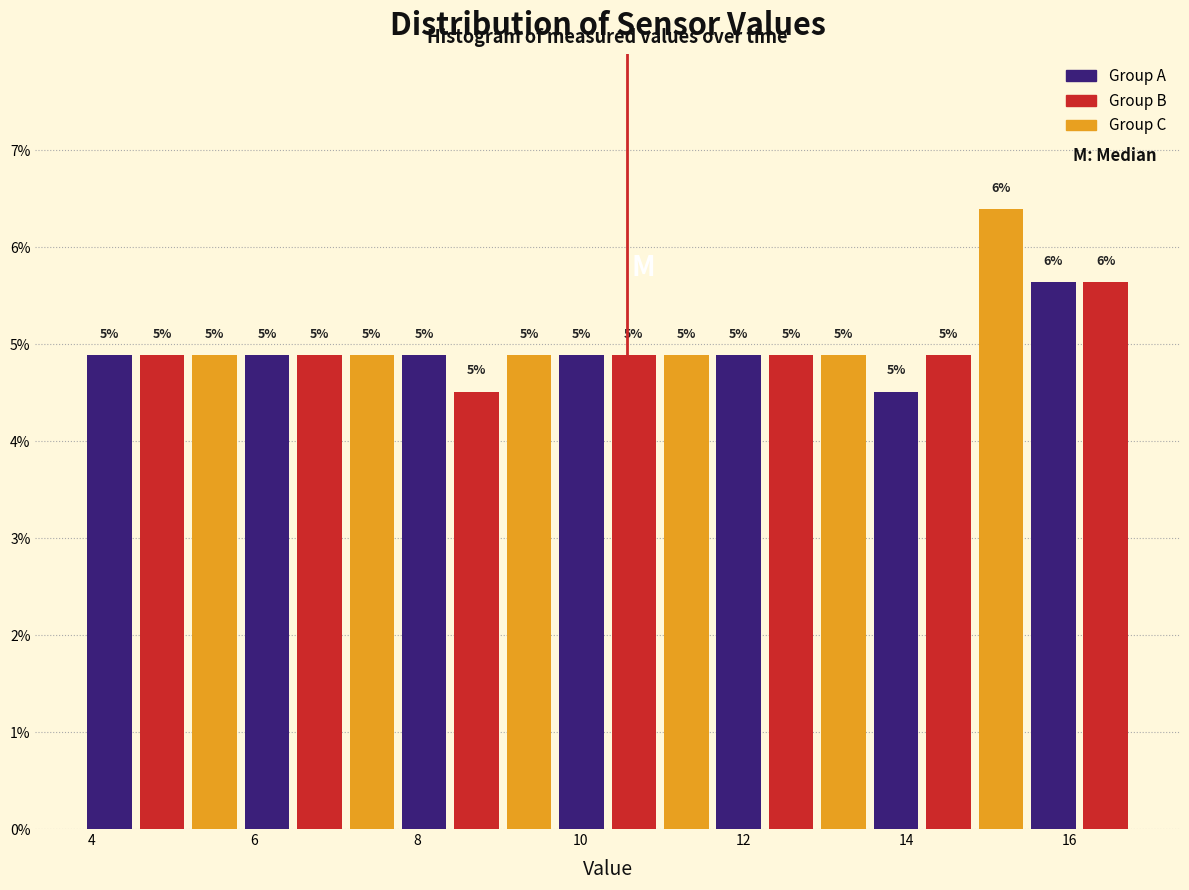

Read against the x-axis, roughly where is the centre of the tallest bar?

15.2